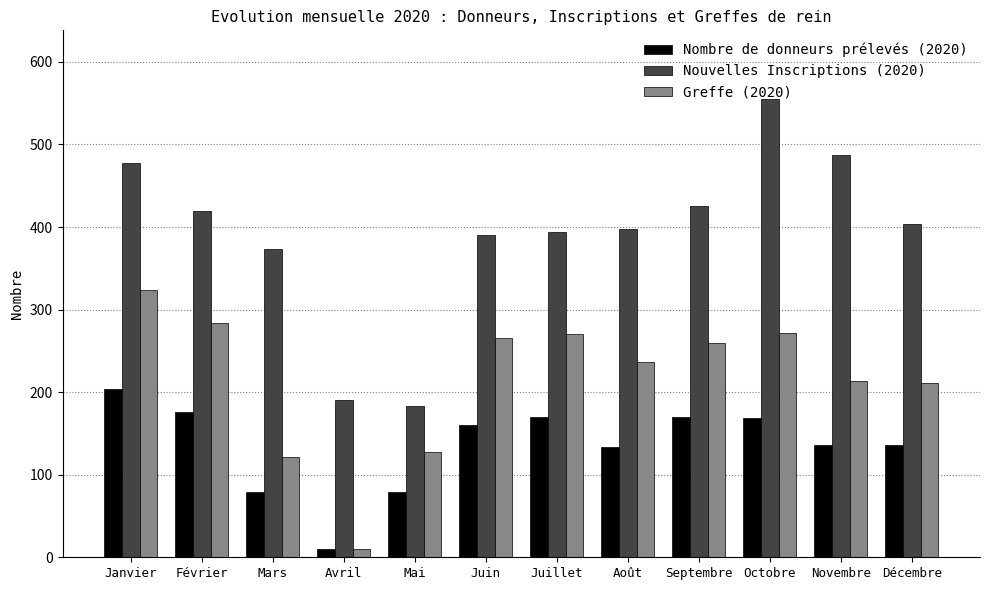

What is the total value across all series at Avril?

210